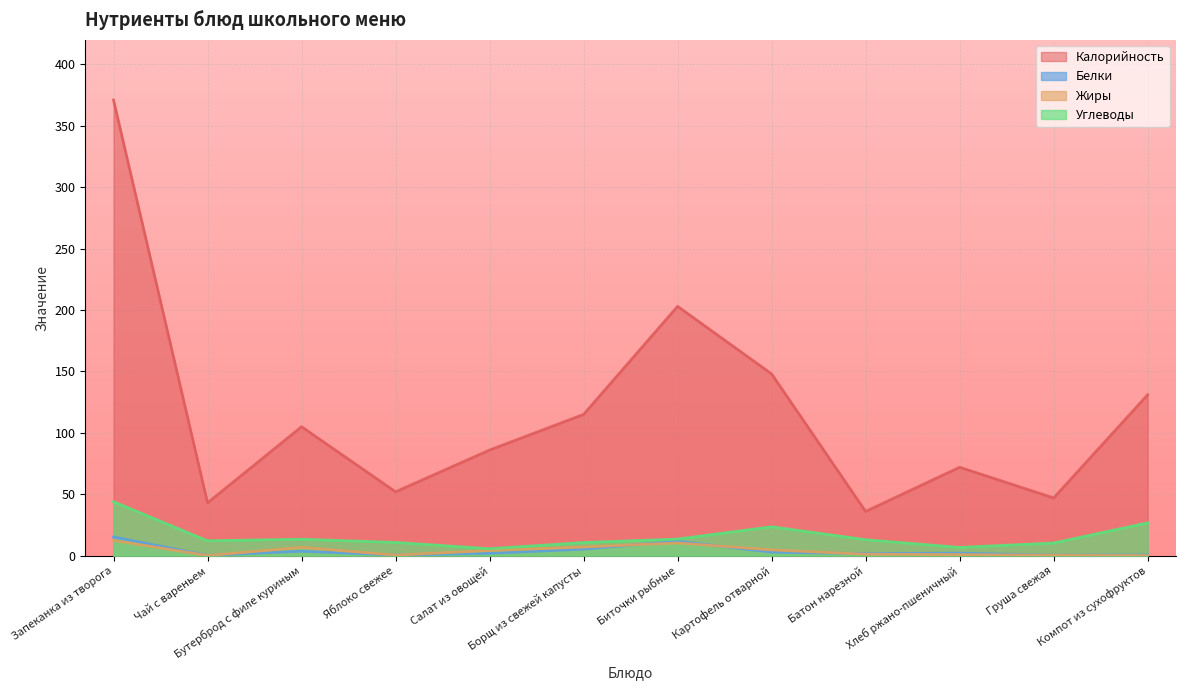

Reading right to left, what are all the values shown in this chart?

Калорийность: 131.0	47.0	72.0	36.0	148.0	203.0	115.0	86.0	52.0	105.0	43.0	371.0
Белки: 0.6	0.4	2.0	1.6	2.9	11.7	5.3	1.9	0.4	3.6	0.2	15.2
Жиры: 0.1	0.3	0.8	1.2	4.7	10.3	7.0	4.2	0.4	6.8	0.1	12.4
Углеводы: 26.7	10.3	6.7	13.0	23.5	13.5	10.7	5.6	10.8	13.4	12.1	43.9